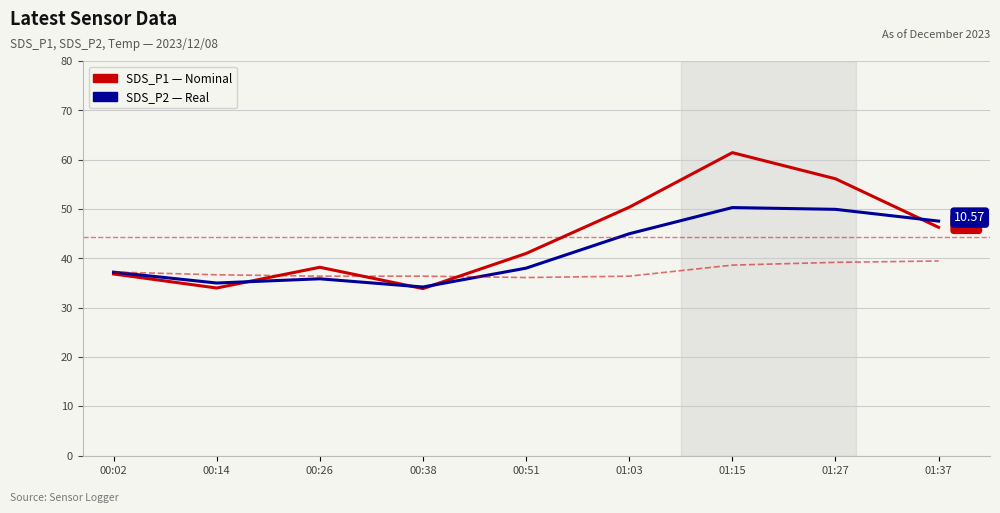

What is the difference between the highest and lowest values at 01:37?

8.1